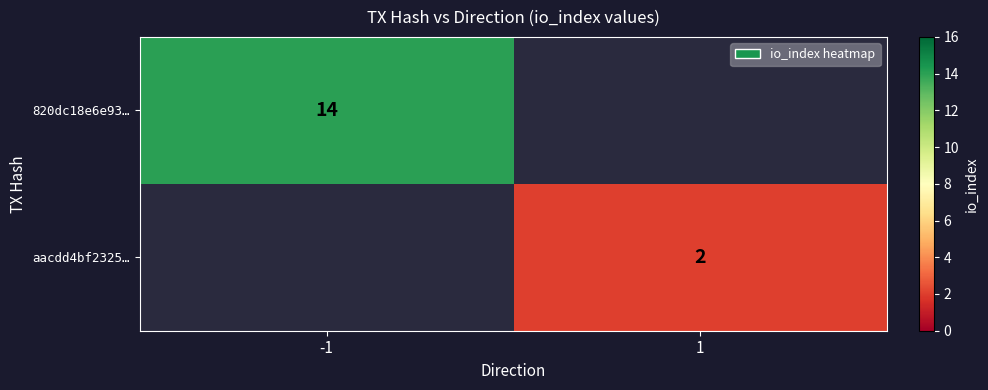

Is it true that 820dc18e6e93… equals 14 at -1?

True